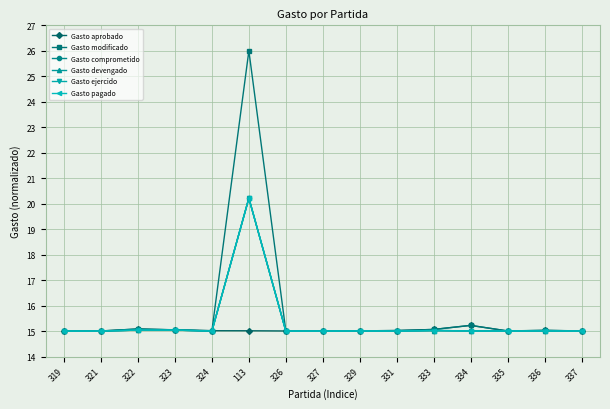

Does the chart have visible grid lines?

Yes